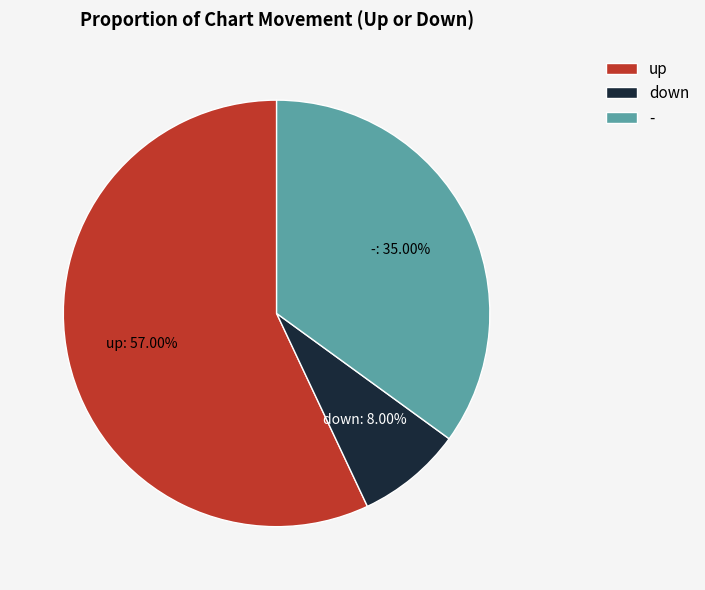

What portion of the pie excludes up?

43.0%